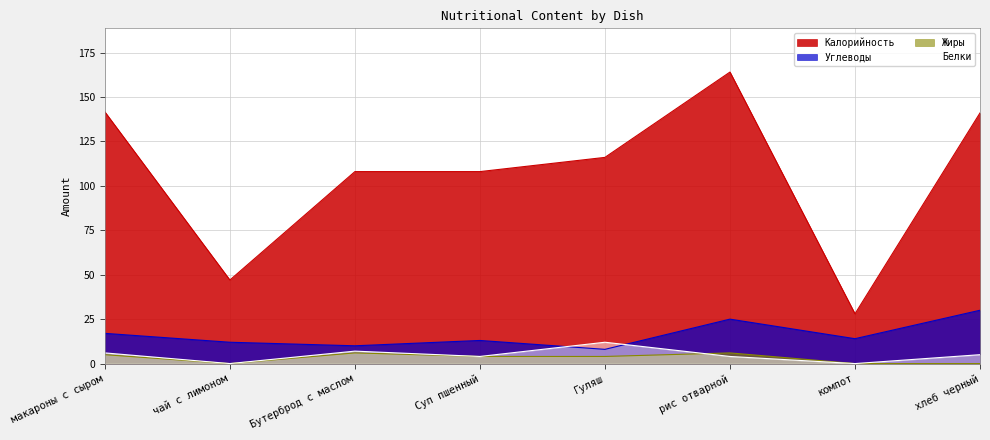

Which series has the largest range (max minus min)?

Калорийность